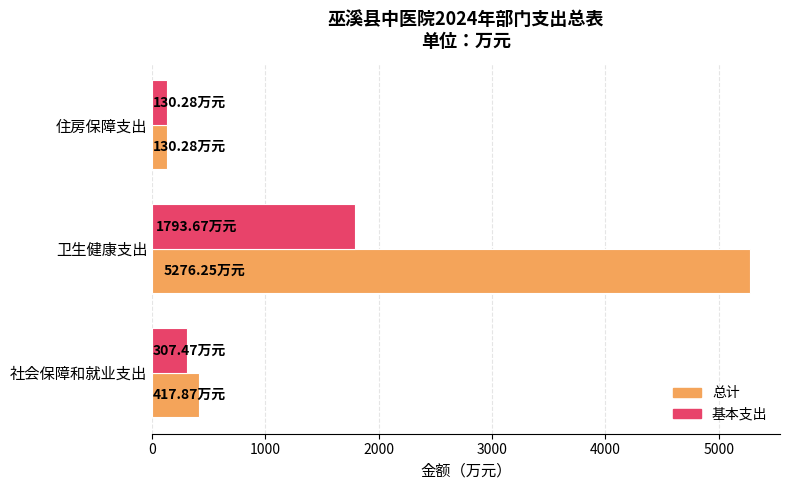

List the series in order of their peak value, lowest first.

基本支出, 总计